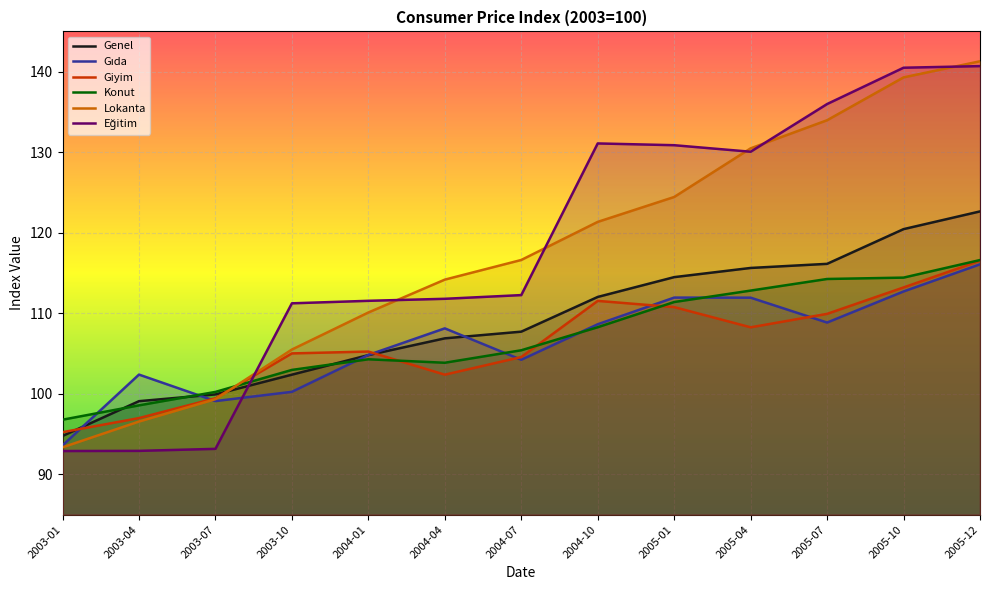

How many interior local valleys does the Eğitim series have?

1